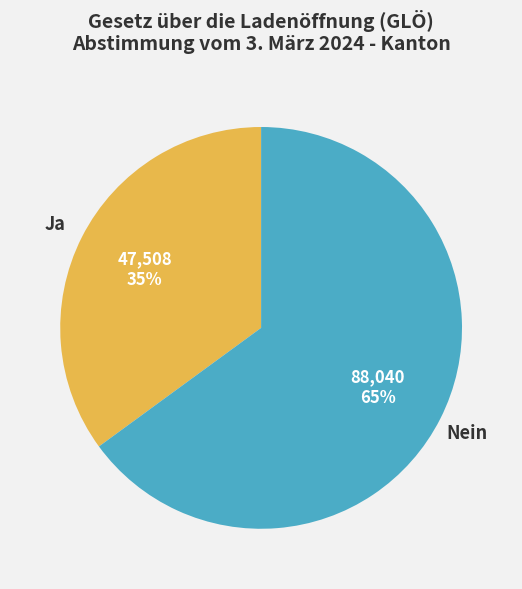

To the nearest percent, what is the difference between the largest and smallest slice percentages?

30%